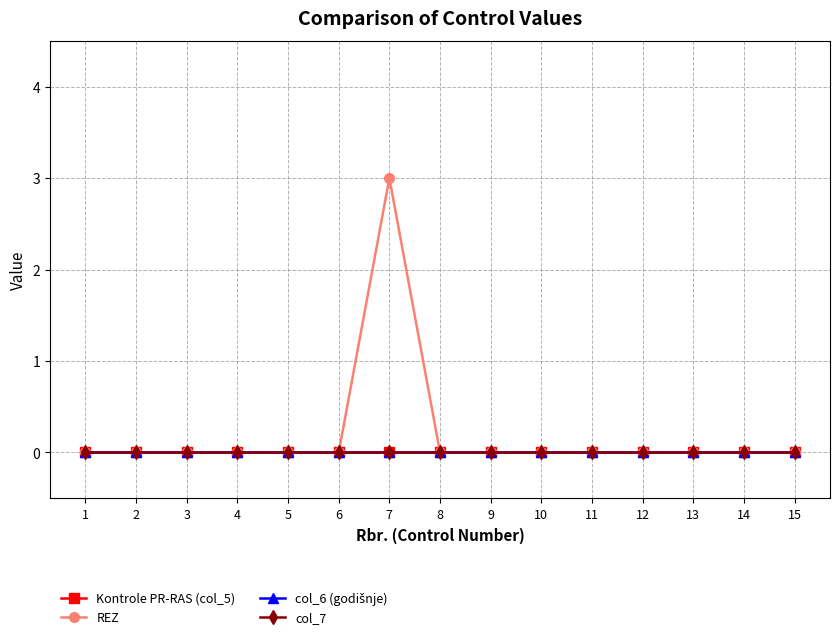

Where is col_6 (godišnje) nearest to the value 0?

1